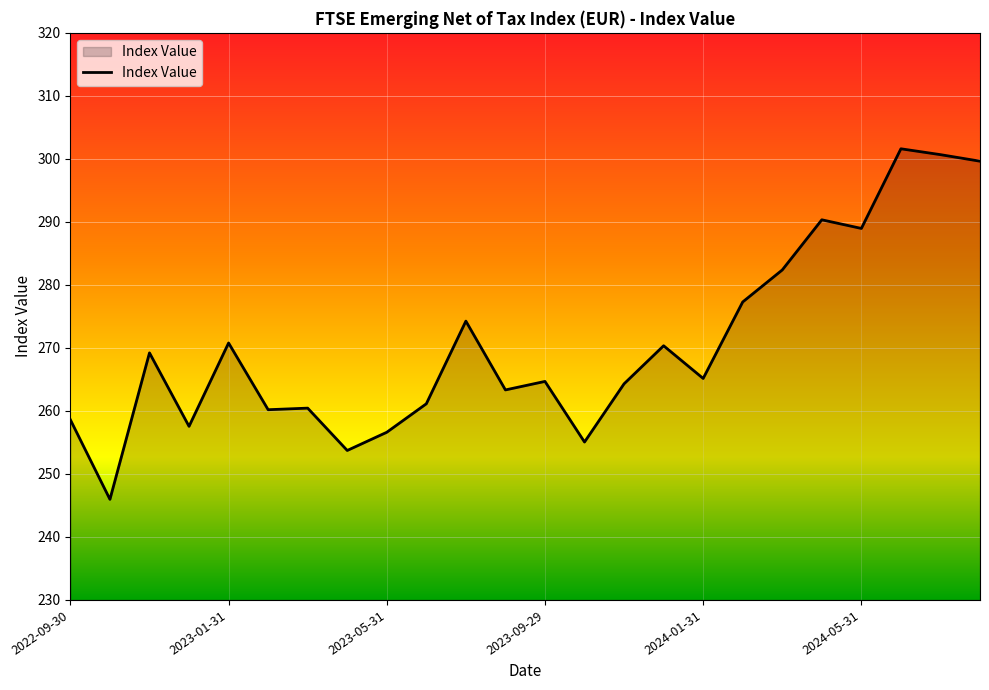

What is the minimum value shown in the chart?

246.0